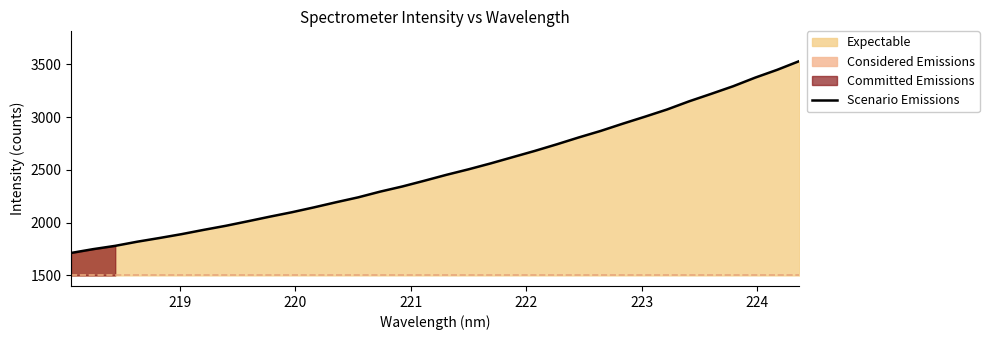

True or false: there are more than 1 points higher than both neighbors.

False